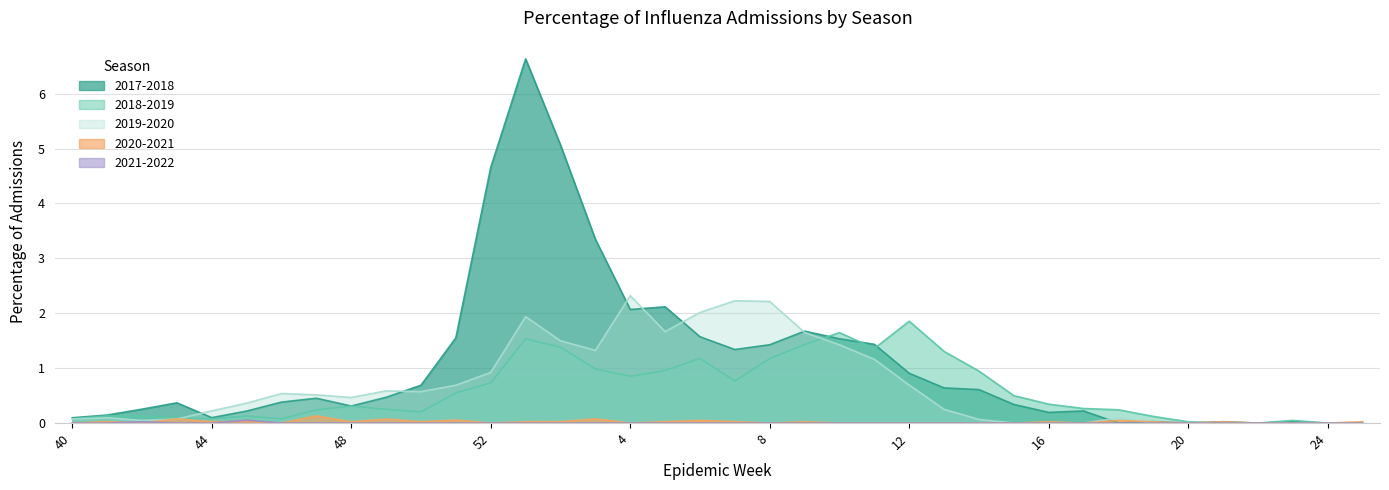

The value of 2020-2021 at 44 is 0.0. True or false?

False